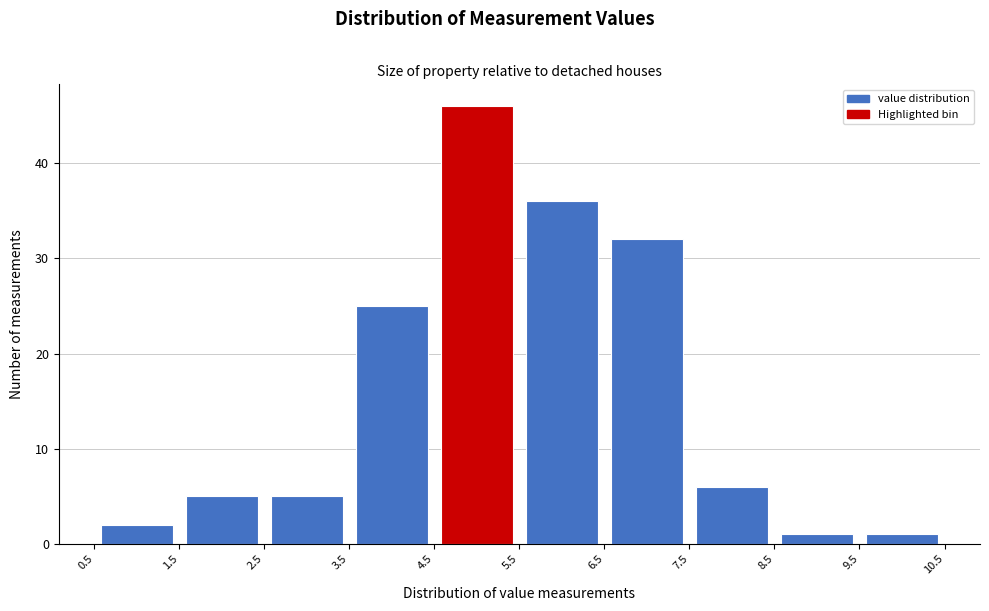

Reading left to right, list every bar in this chart as the range it spans on the x-axis followed by its height. The values are not printed on the chart, so give them approximately, as read against the axis.

0.5 to 1.5: 2
1.5 to 2.5: 5
2.5 to 3.5: 5
3.5 to 4.5: 25
4.5 to 5.5: 46
5.5 to 6.5: 36
6.5 to 7.5: 32
7.5 to 8.5: 6
8.5 to 9.5: 1
9.5 to 10.5: 1